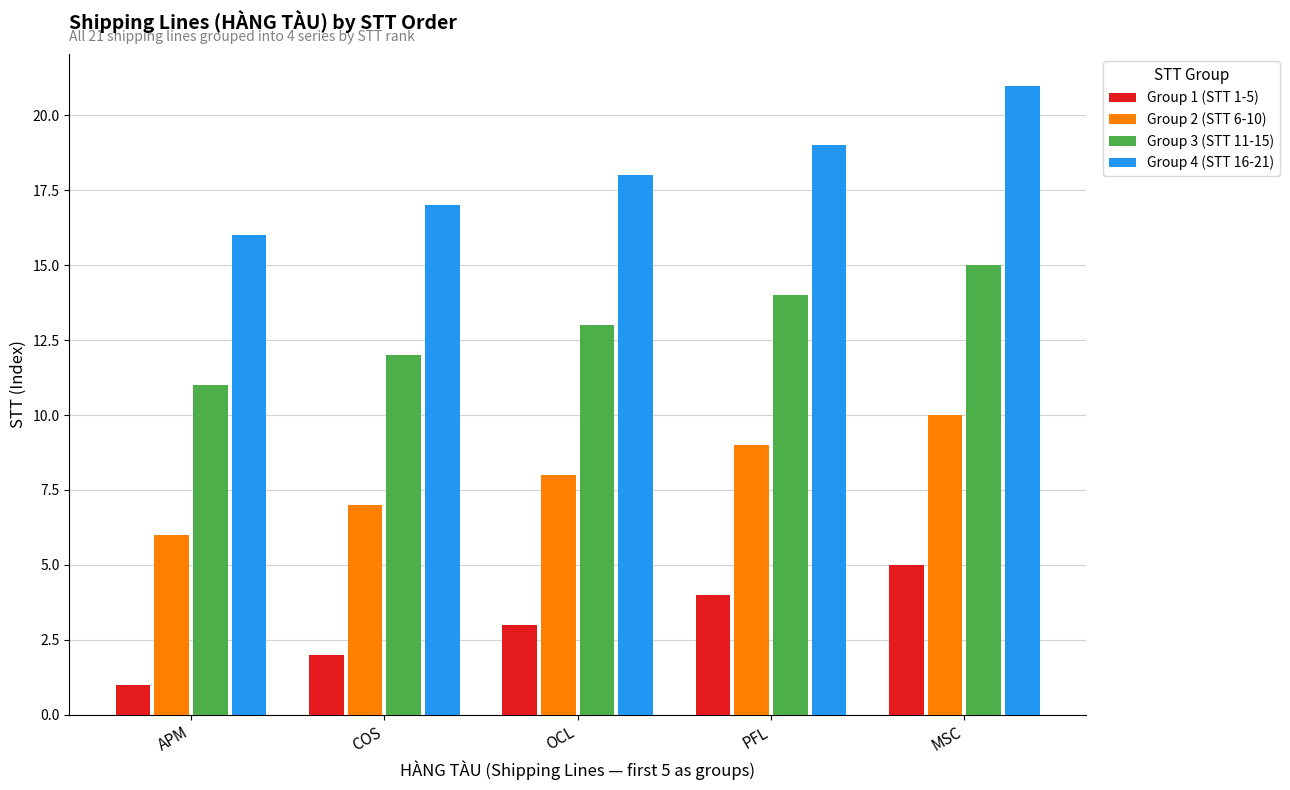

Is the value of Group 1 (STT 1-5) at APM greater than the value of Group 2 (STT 6-10) at APM?

No